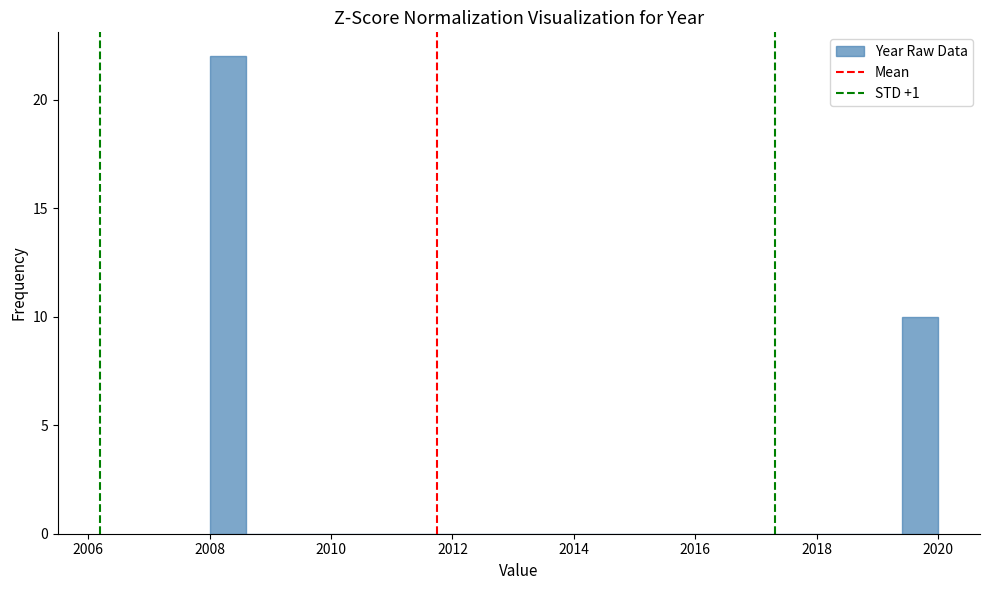

Around what value on the x-axis is the tallest bar? Give the approximate position of its centre, as read against the axis.

2008.4